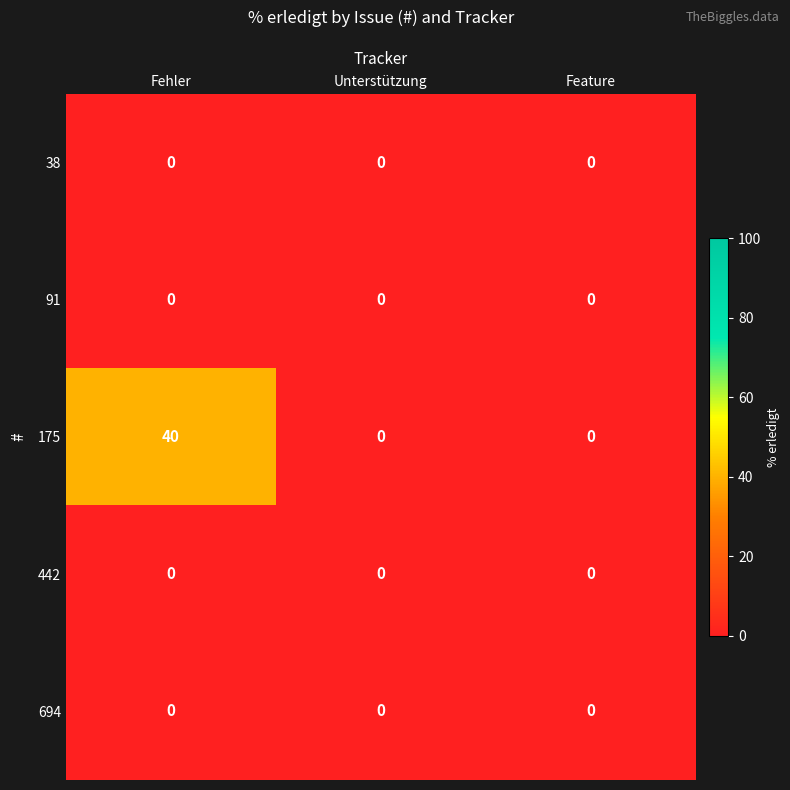

Which category has the highest value in the 175 series?

Fehler